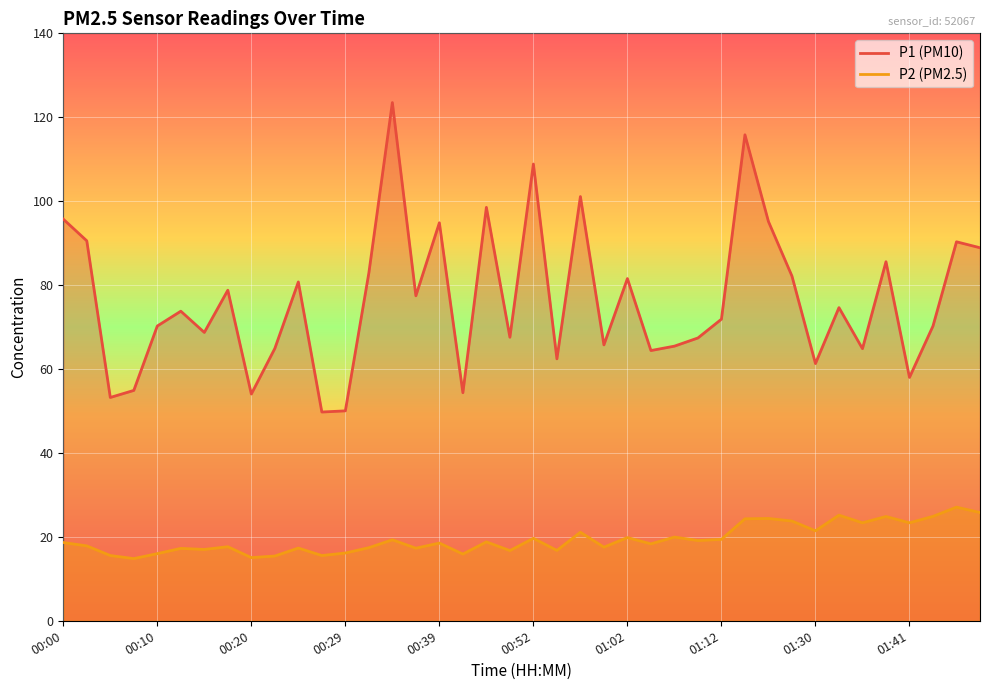

What is the lowest value of the P1 series?

49.8